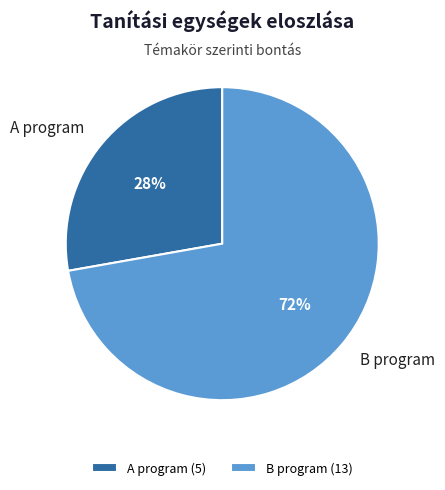

Which has a higher value, A program or B program?

B program